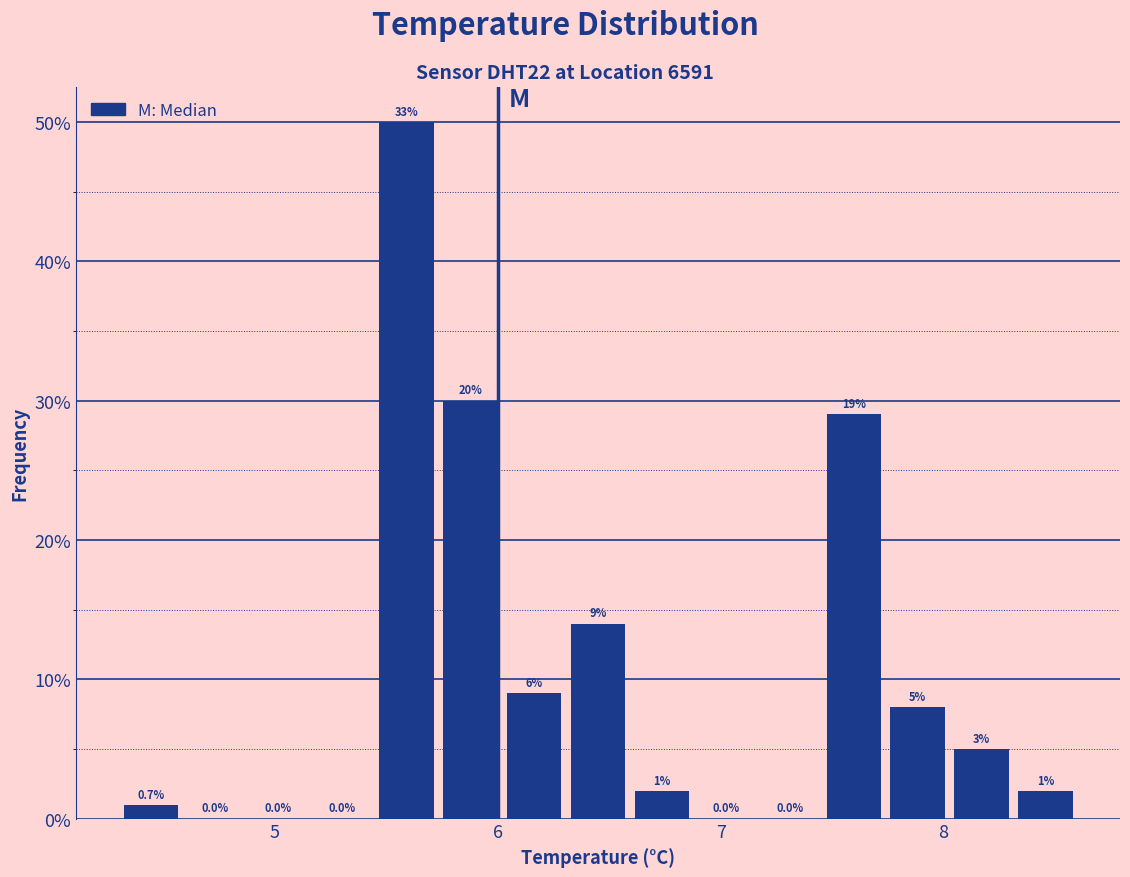

Read against the x-axis, roughly where is the centre of the tallest bar?

5.6